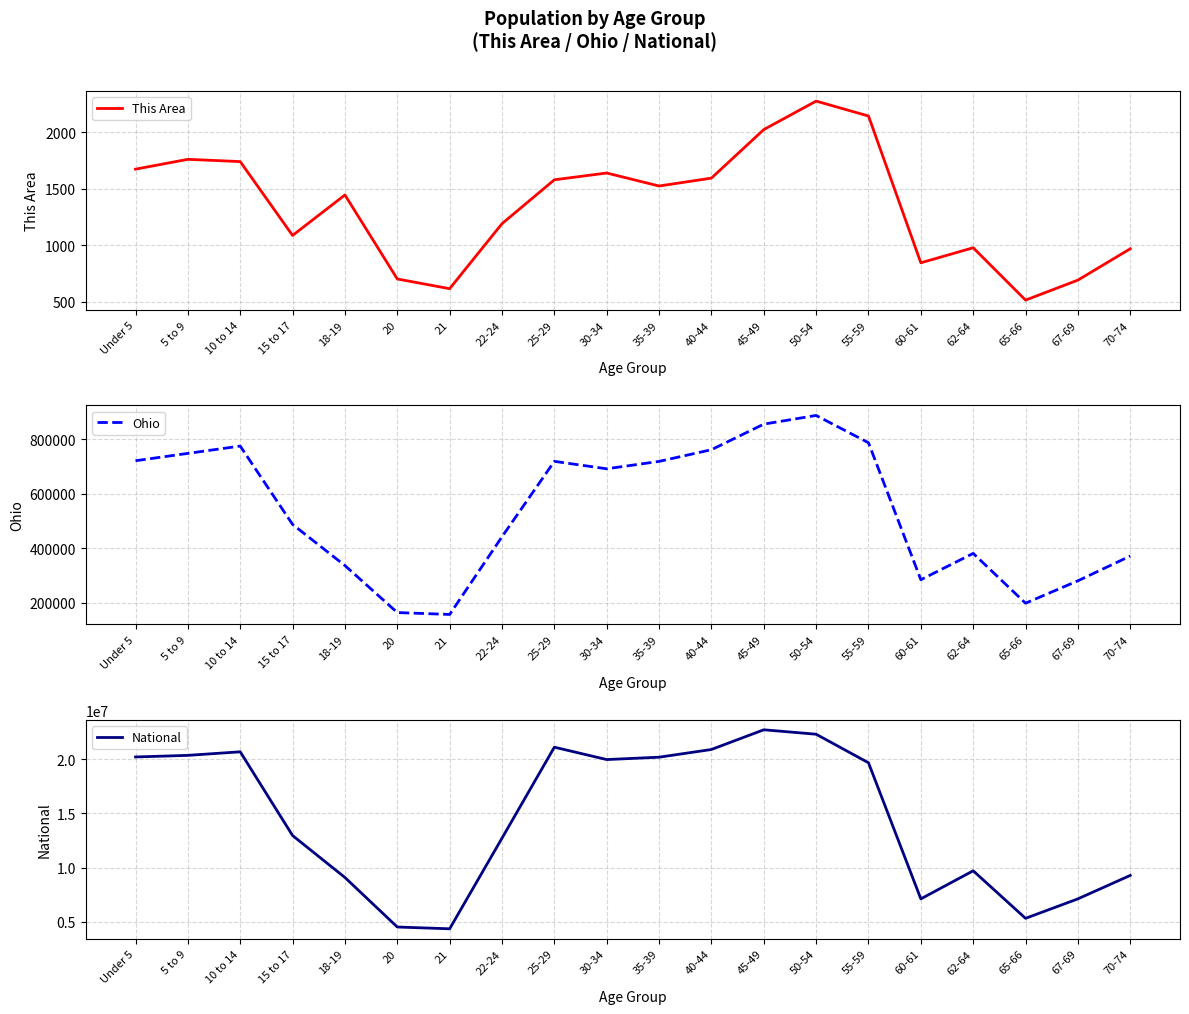

At which category does Ohio reach its first local peak?

10 to 14